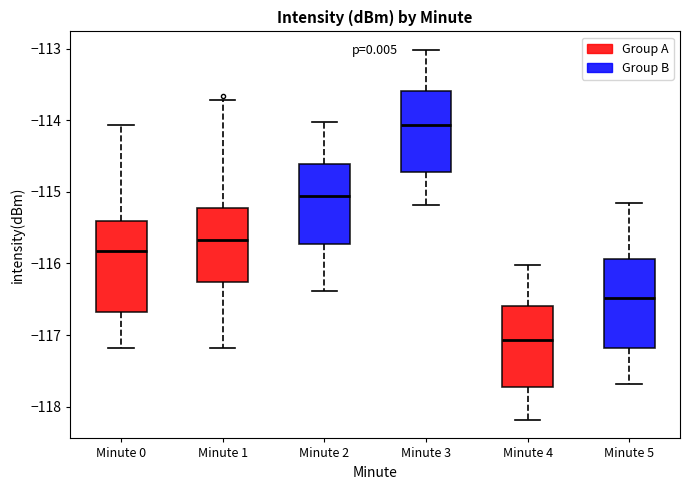

Reading left to right, read every box against the y-axis: the position of its median line, the range the box covers, and the ends of its whiskers. The values are not printed on the chart, so give them approximately, as read against the axis.

Minute 0: median -115.8, box -116.7 to -115.4, whiskers -117.2 to -114.1
Minute 1: median -115.7, box -116.3 to -115.2, whiskers -117.2 to -113.7
Minute 2: median -115.1, box -115.7 to -114.6, whiskers -116.4 to -114.0
Minute 3: median -114.1, box -114.7 to -113.6, whiskers -115.2 to -113.0
Minute 4: median -117.1, box -117.7 to -116.6, whiskers -118.2 to -116.0
Minute 5: median -116.5, box -117.2 to -115.9, whiskers -117.7 to -115.2